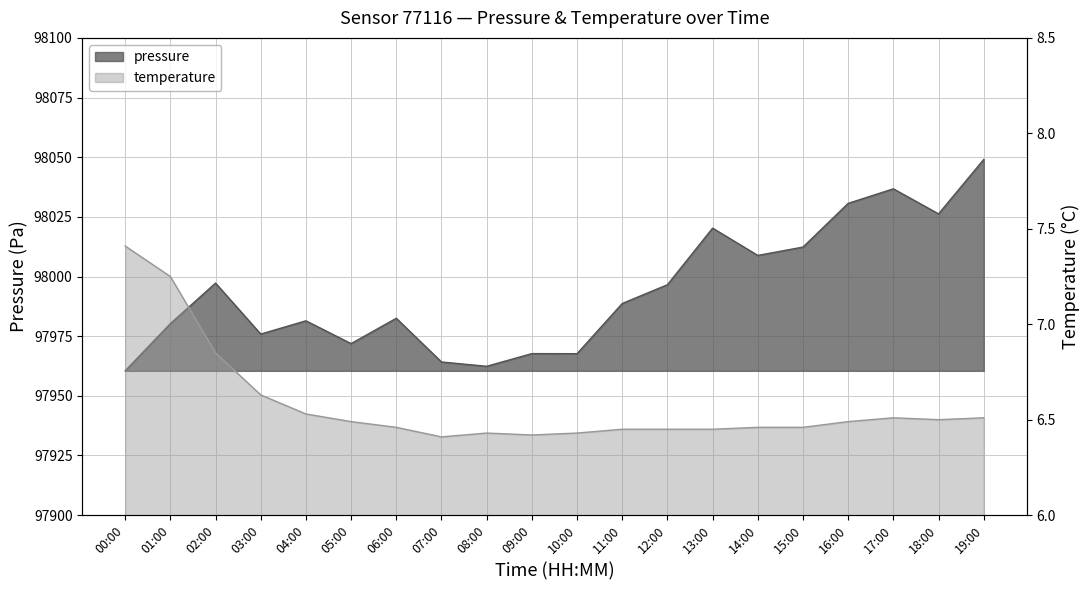

True or false: pressure and temperature cross at least once.

False